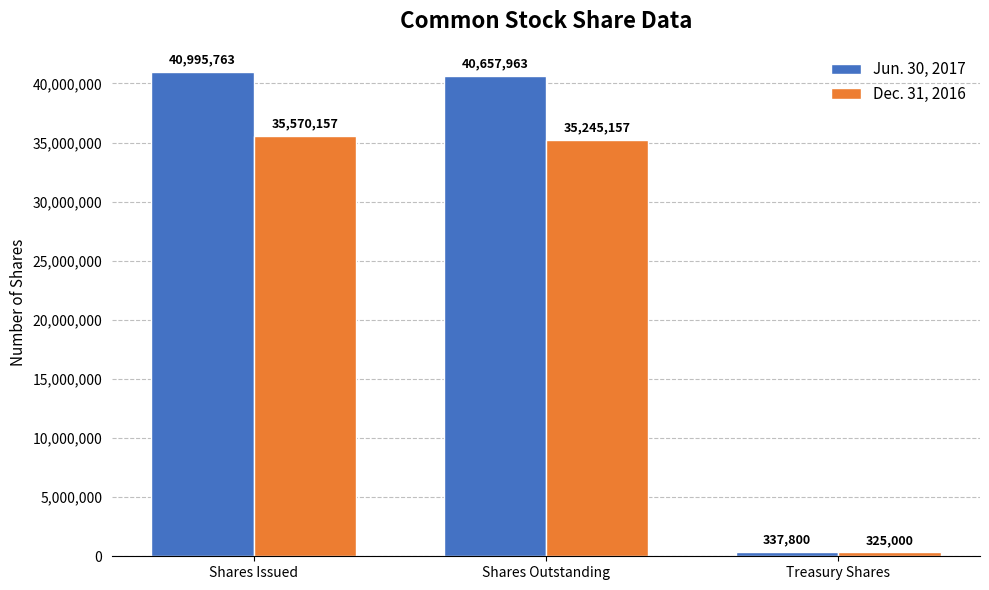

What is the sum of the Dec. 31, 2016 values at Treasury Shares and Shares Outstanding?

35570157